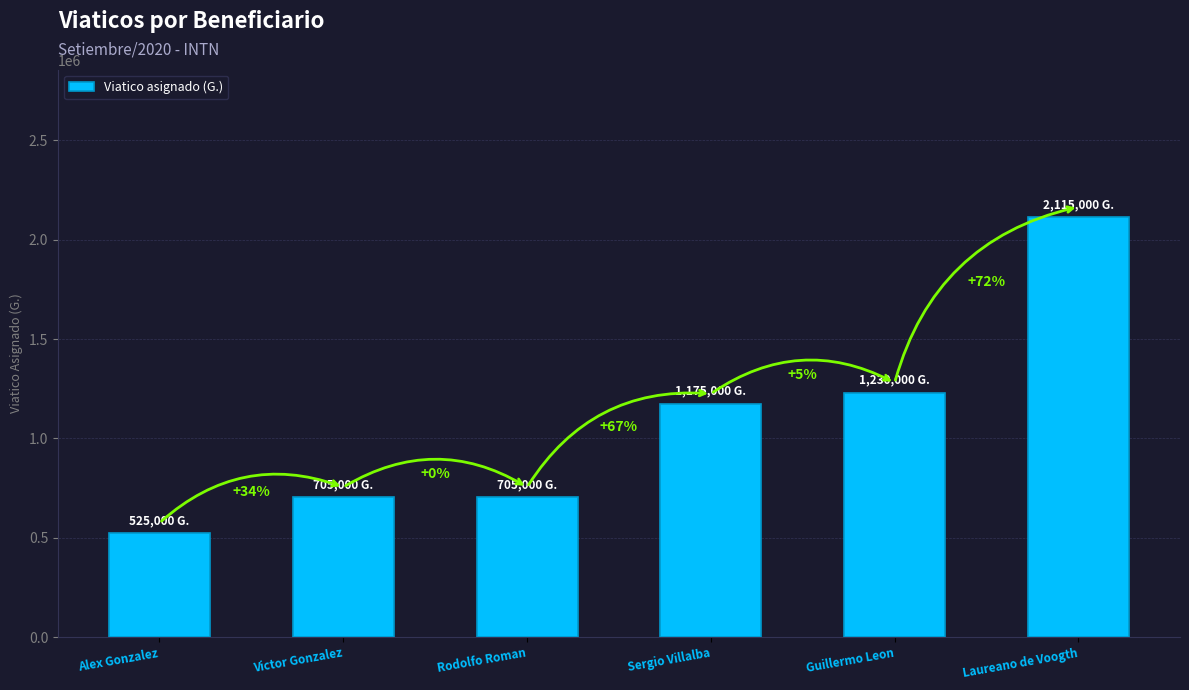

What is the ratio of the value at Laureano de Voogth to the value at Rodolfo Roman?

3.0